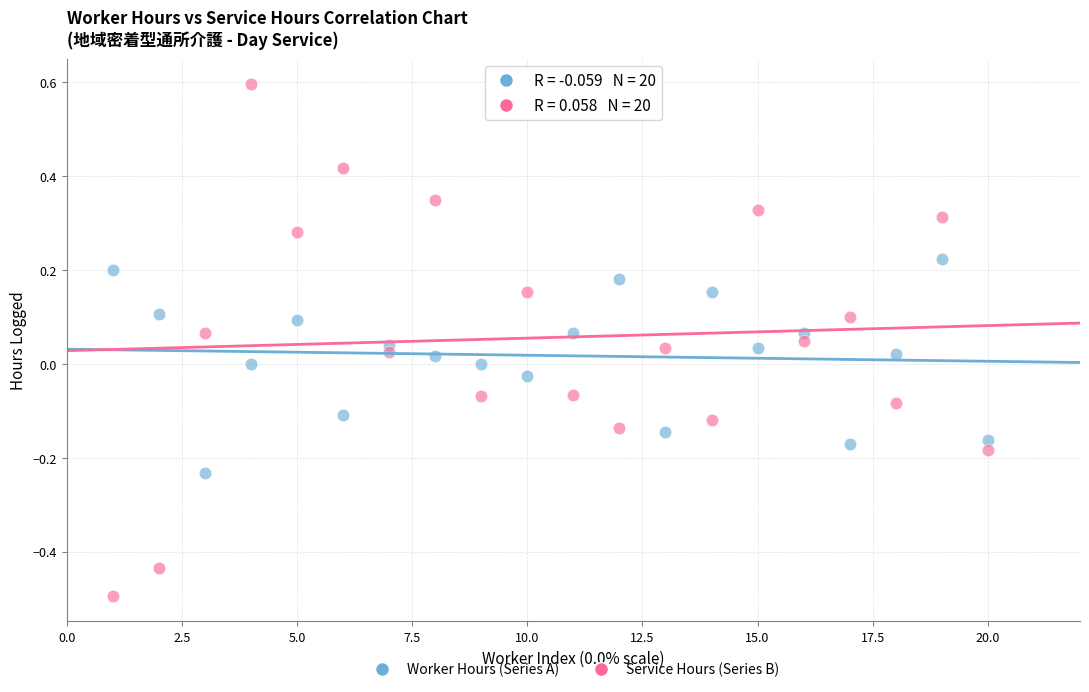

Which series has the widest spread of Y values?

Service Hours (Series B)